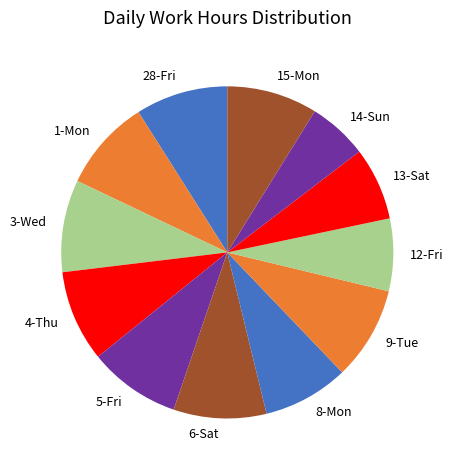

Count the number of slices in the pie.

12